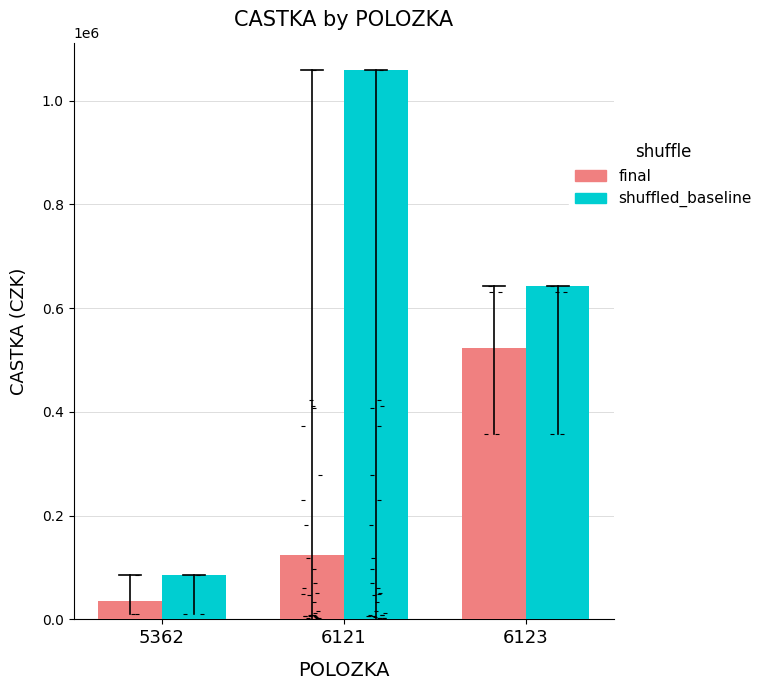

What are all the series names shown in the legend?

final, shuffled_baseline